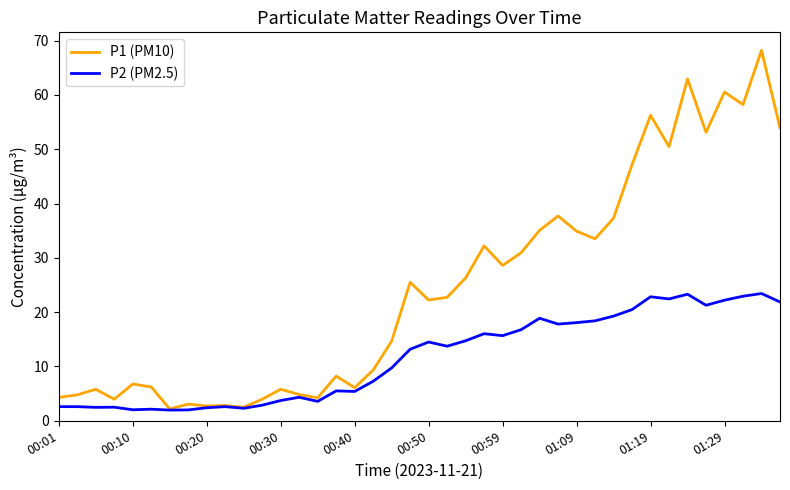

List the series in order of their overall mean, lowest first.

P2 (PM2.5), P1 (PM10)